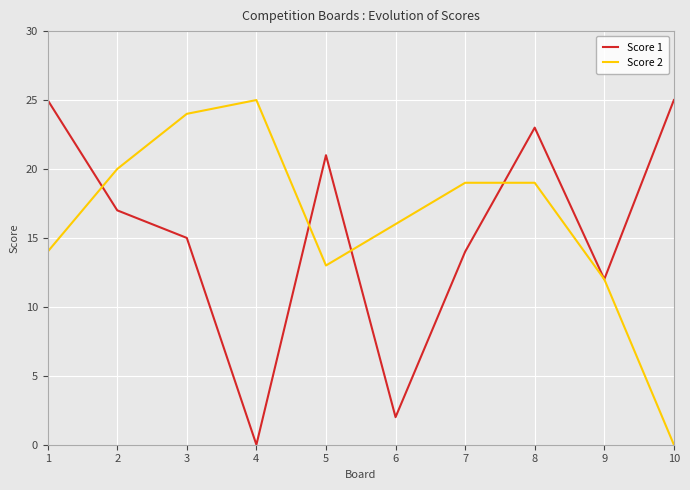

Which category has the lowest value in the Score 1 series?

4